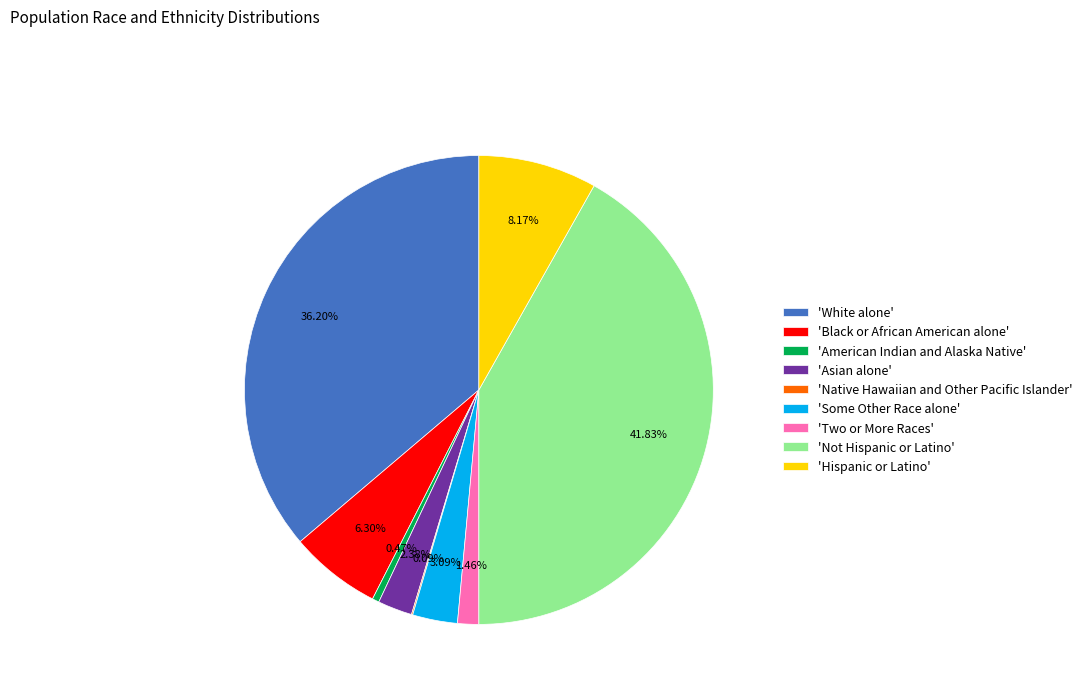

Which slice is the largest?

'Not Hispanic or Latino'